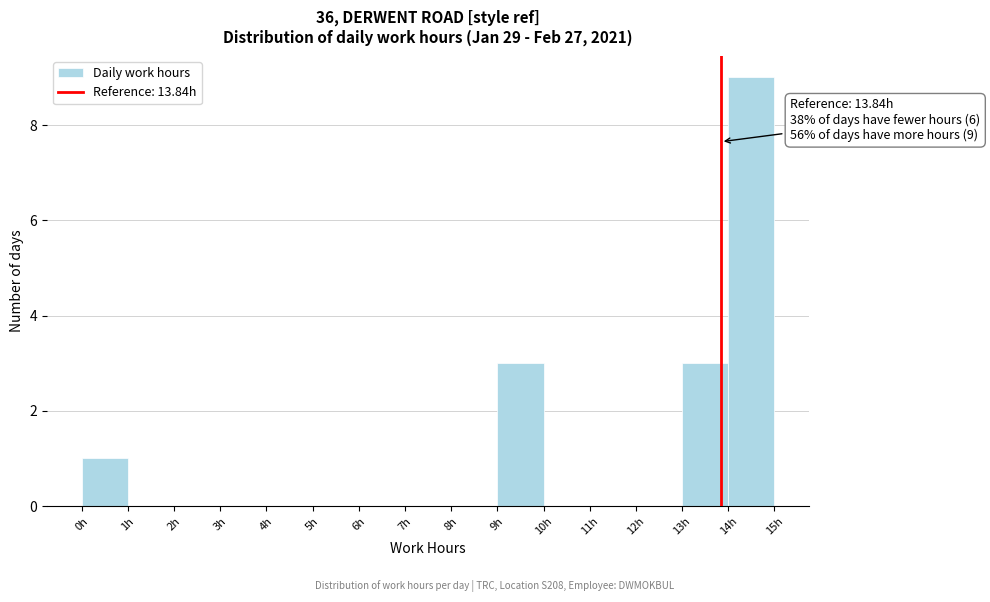

Which range on the x-axis has the tallest bar?

14 to 15